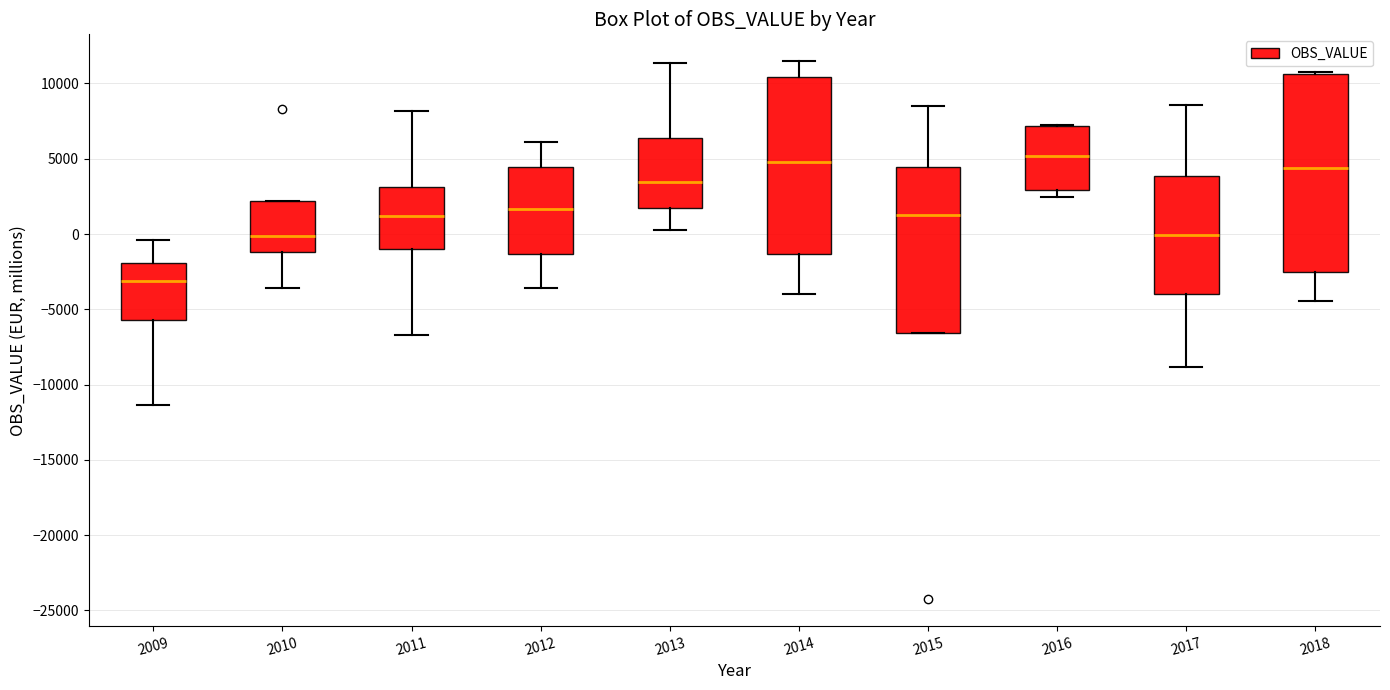

Reading left to right, read every box against the y-axis: the position of its median line, the range the box covers, and the ends of its whiskers. The values are not printed on the chart, so give them approximately, as read against the axis.

2009: median -3000, box -5500 to -2000, whiskers -11500 to -500
2010: median 0, box -1000 to 2000, whiskers -3500 to 2000
2011: median 1000, box -1000 to 3000, whiskers -6500 to 8000
2012: median 1500, box -1500 to 4500, whiskers -3500 to 6000
2013: median 3500, box 2000 to 6500, whiskers 0 to 11500
2014: median 5000, box -1500 to 10500, whiskers -4000 to 11500
2015: median 1500, box -6500 to 4500, whiskers -6500 to 8500
2016: median 5000, box 3000 to 7000, whiskers 2500 to 7000
2017: median 0, box -4000 to 4000, whiskers -9000 to 8500
2018: median 4500, box -2500 to 10500, whiskers -4500 to 11000